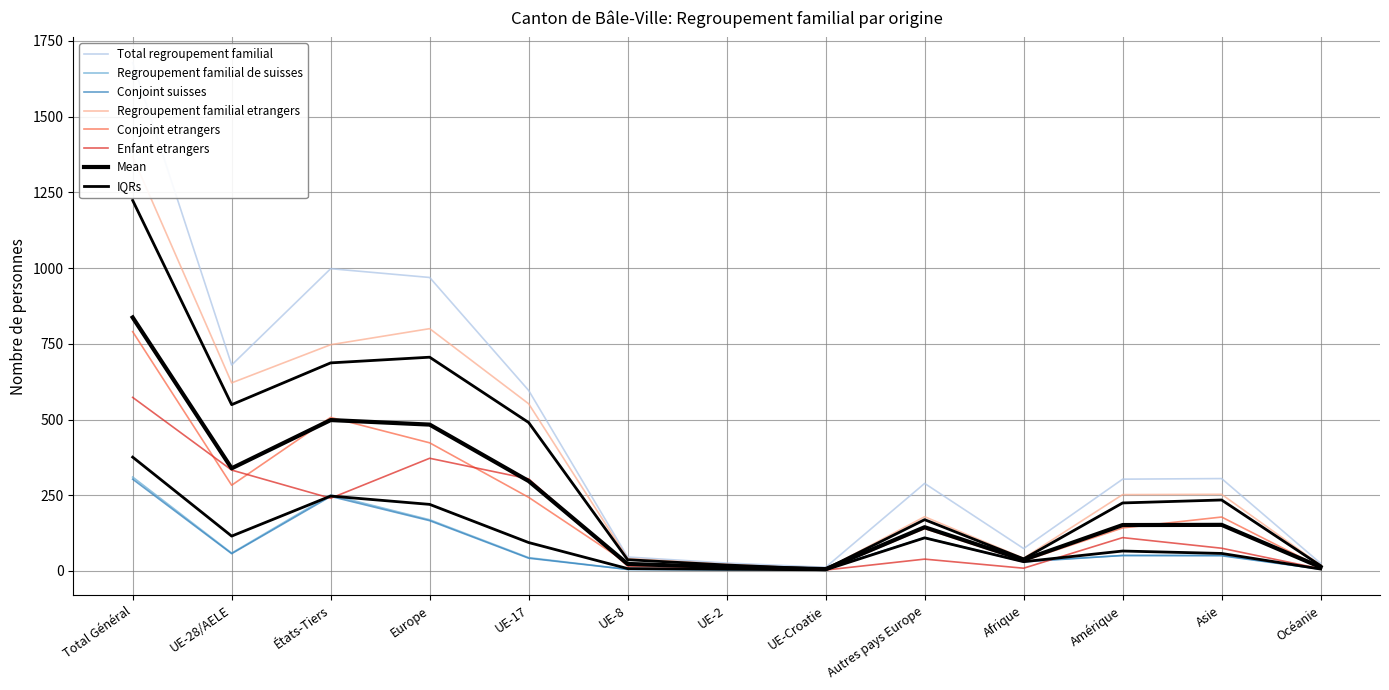

How many data points does each series have?

13